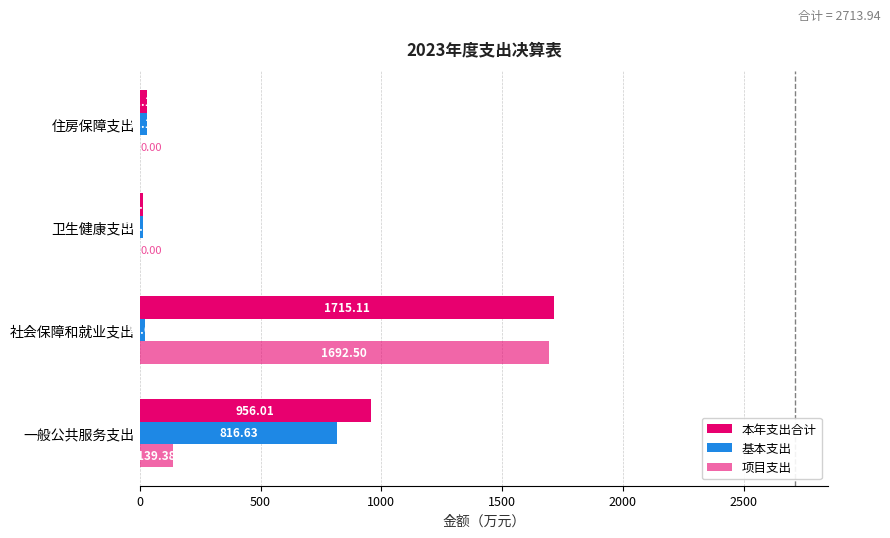

What is the sum of all 项目支出 values?

1831.9